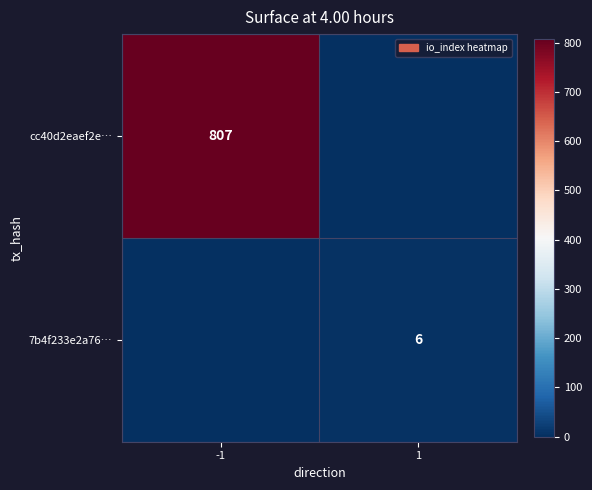

The cc40d2eaef2e… series shows 1090 at -1. True or false?

False